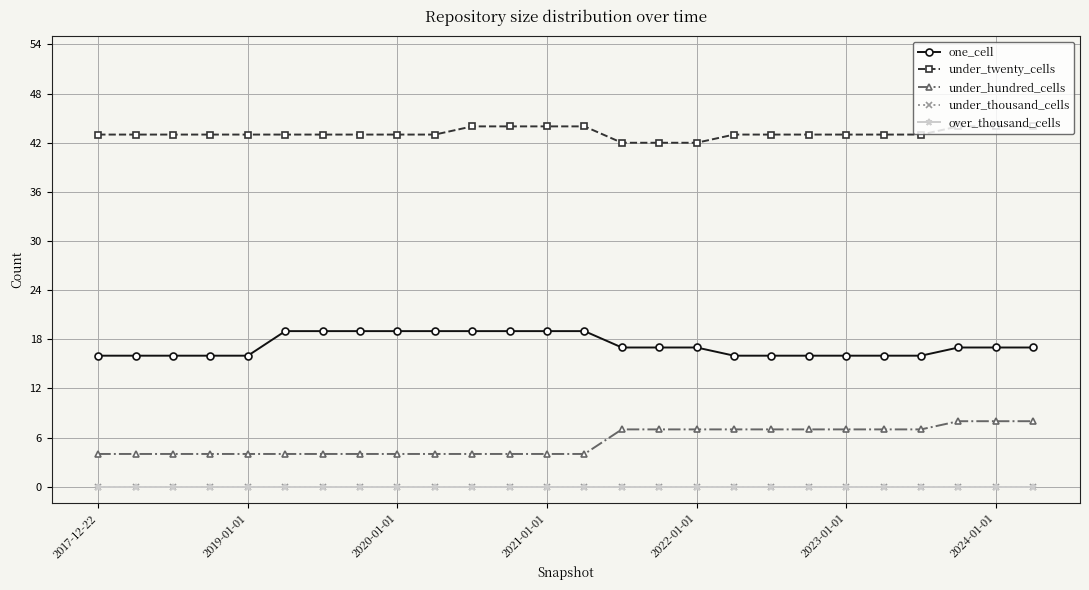

How many data points in under_twenty_cells are less than 43?

3